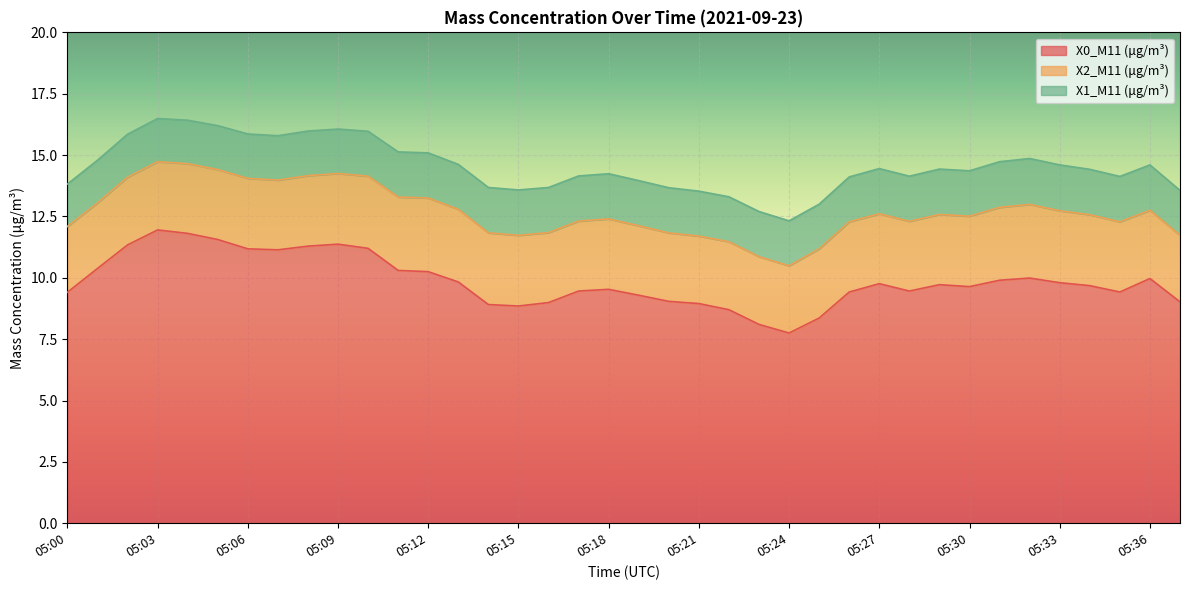

At which category does X1_M11 (μg/m³) reach its first local peak?

05:08